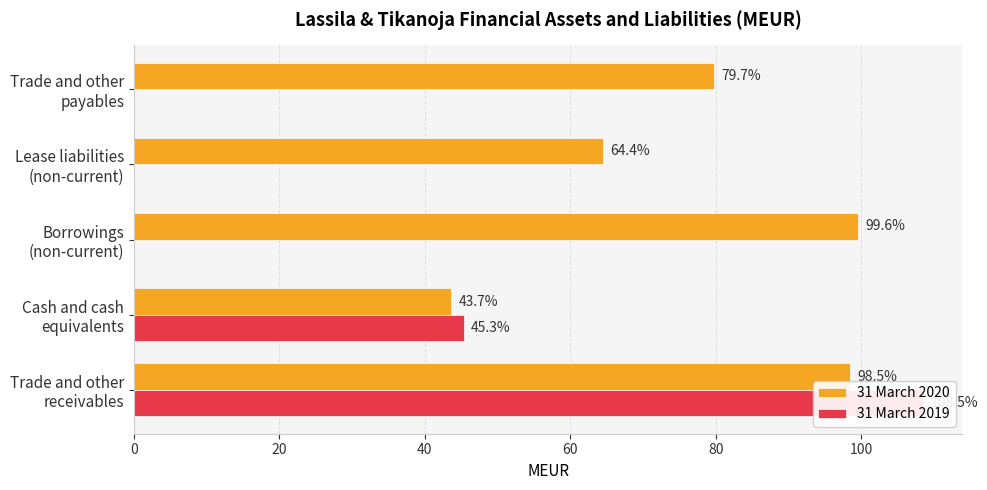

What are all the series names shown in the legend?

31 March 2020, 31 March 2019